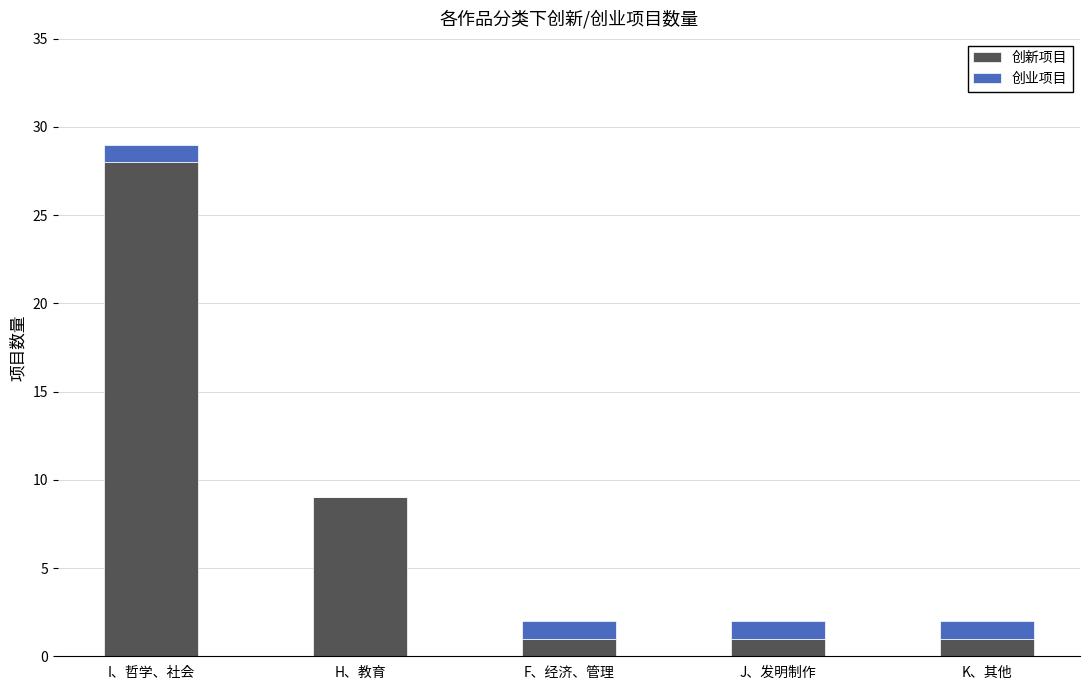

Are the bars horizontal?

No